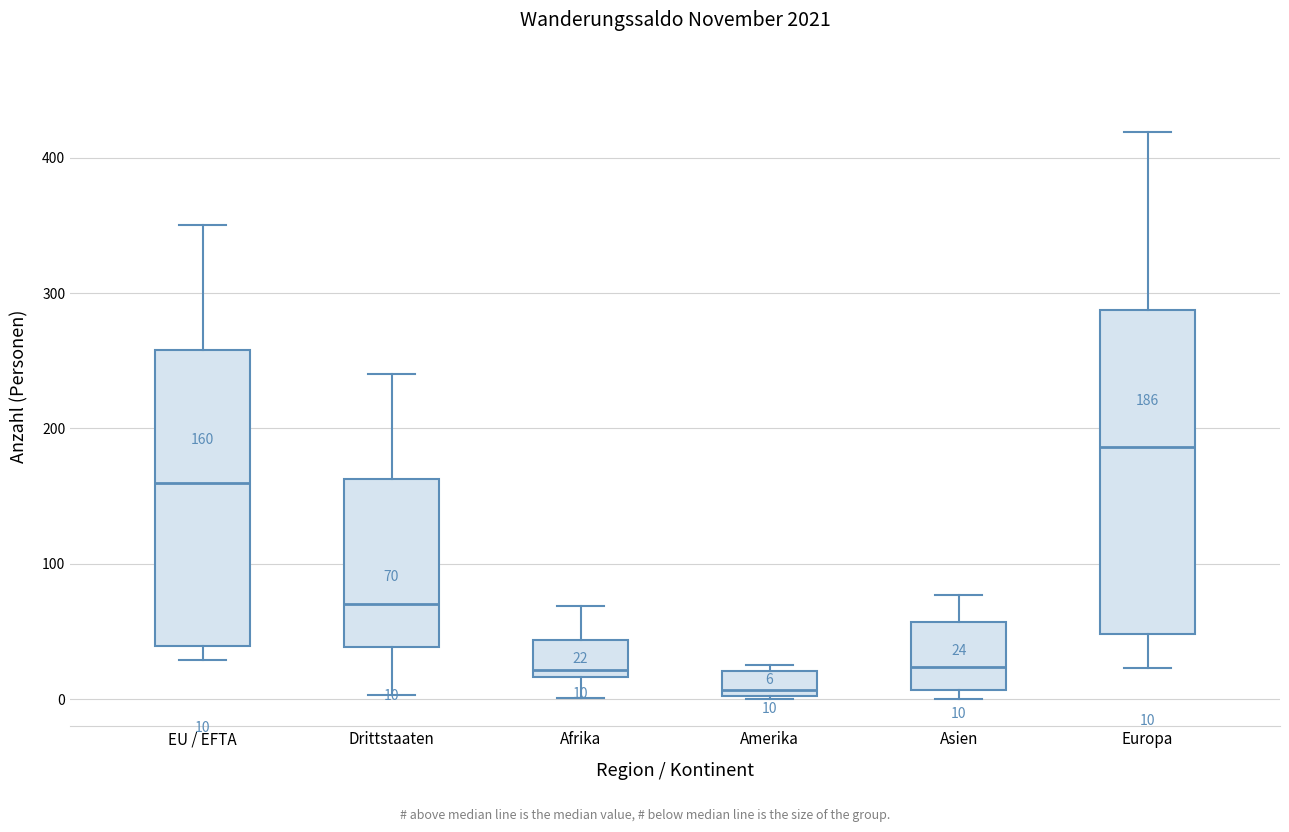

Which box's median line is the lowest?

Amerika